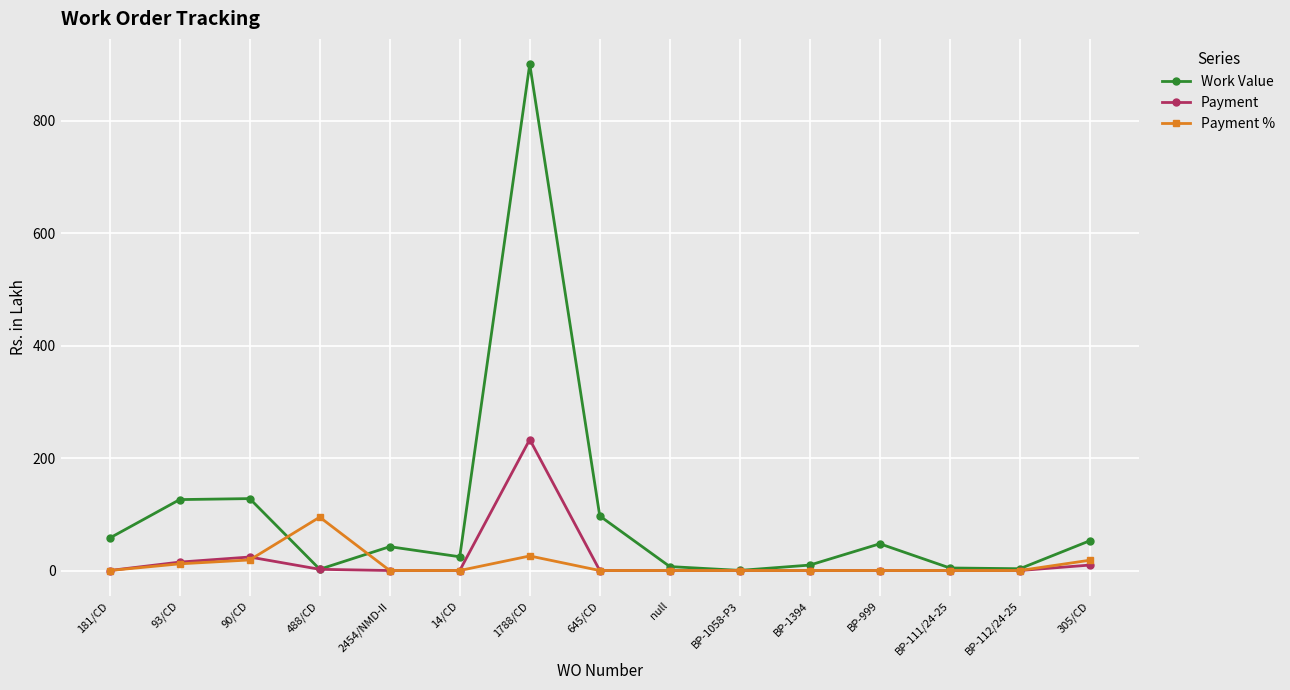

At which category is the sum across all series the highest?

1788/CD